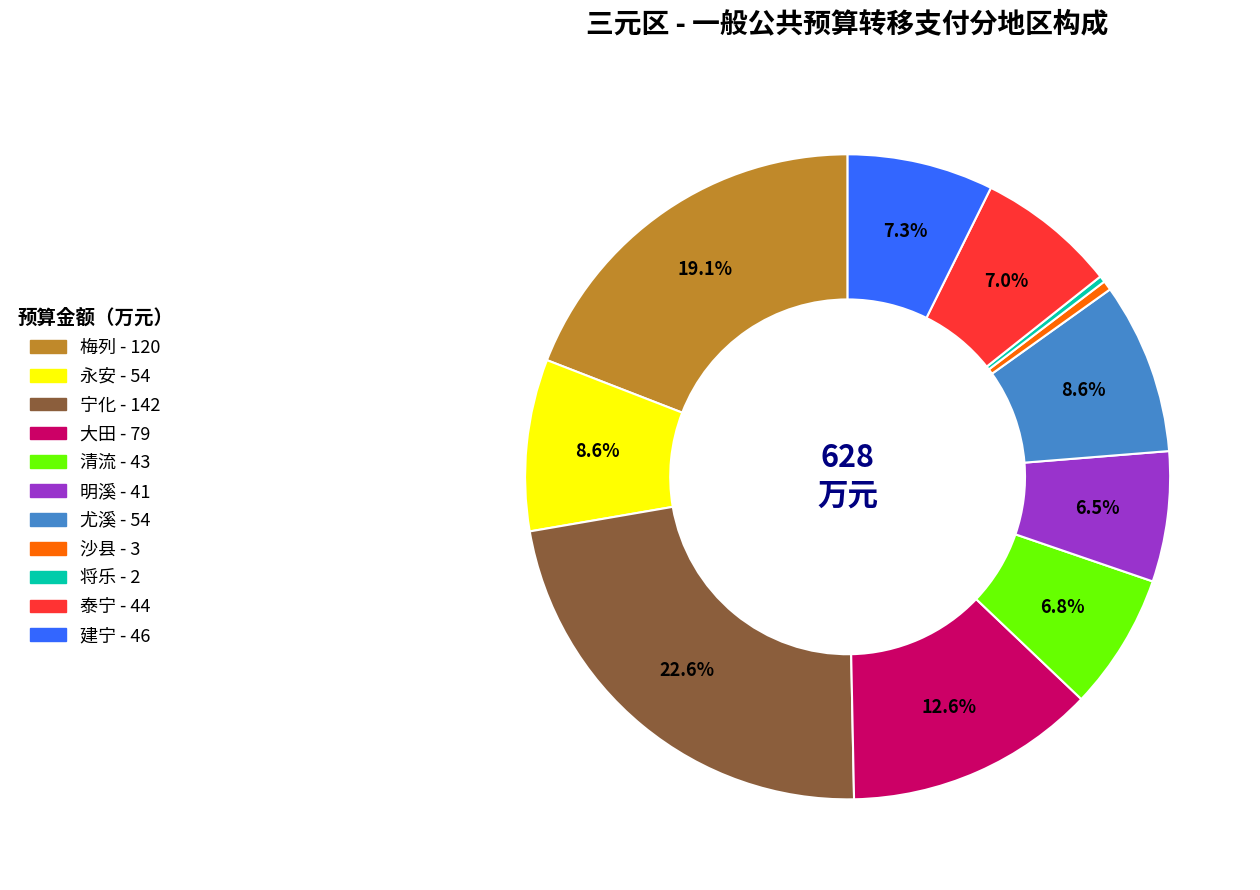

Is the sum of 泰宁 and 大田 greater than half?

No